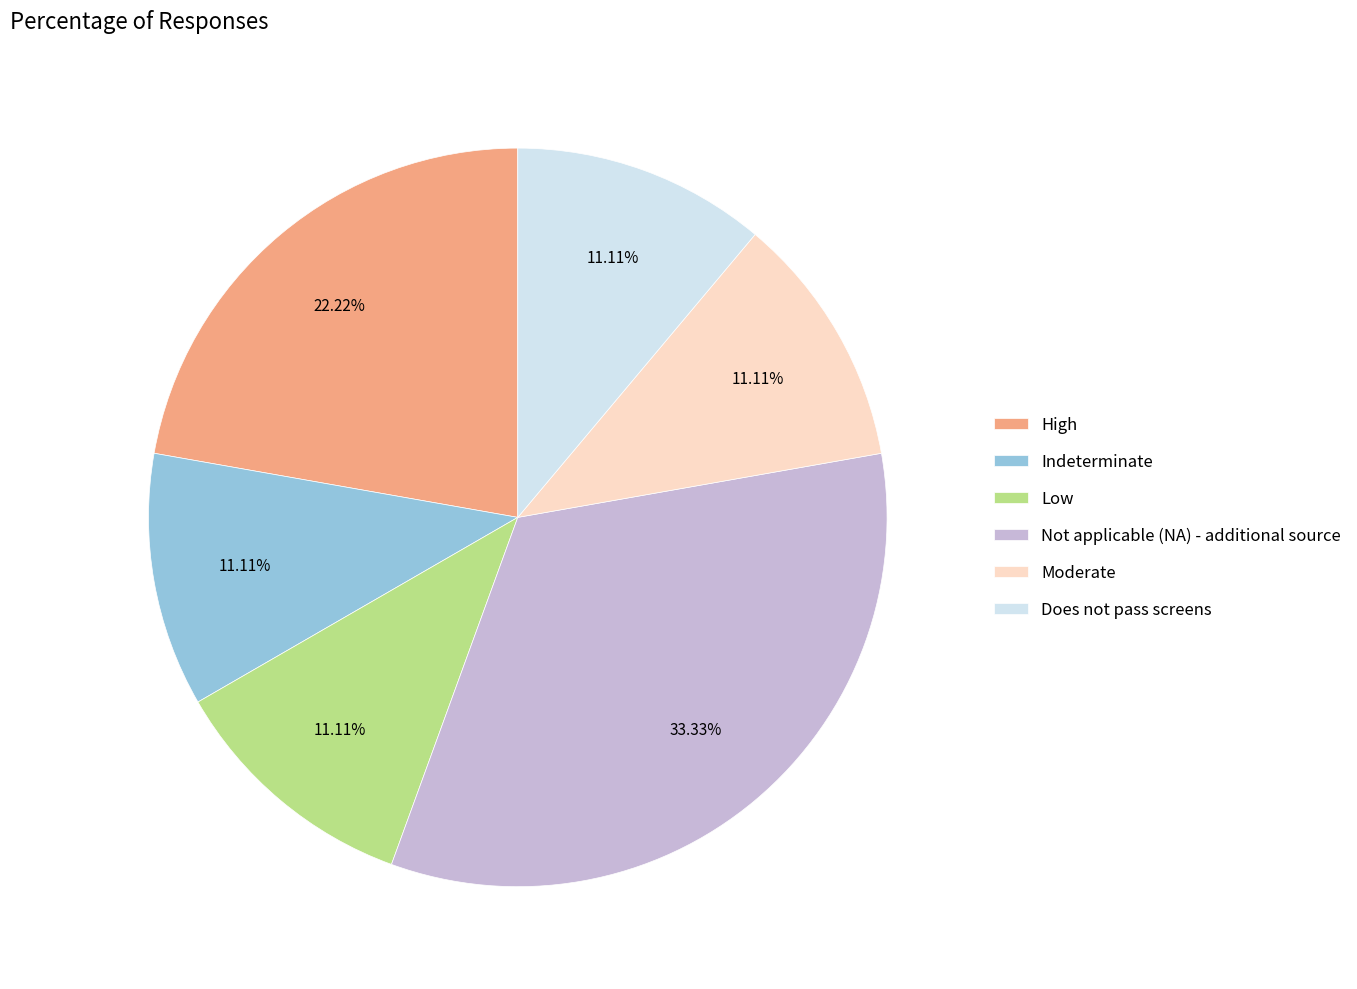

Is it true that Indeterminate is 11% of the pie?

True